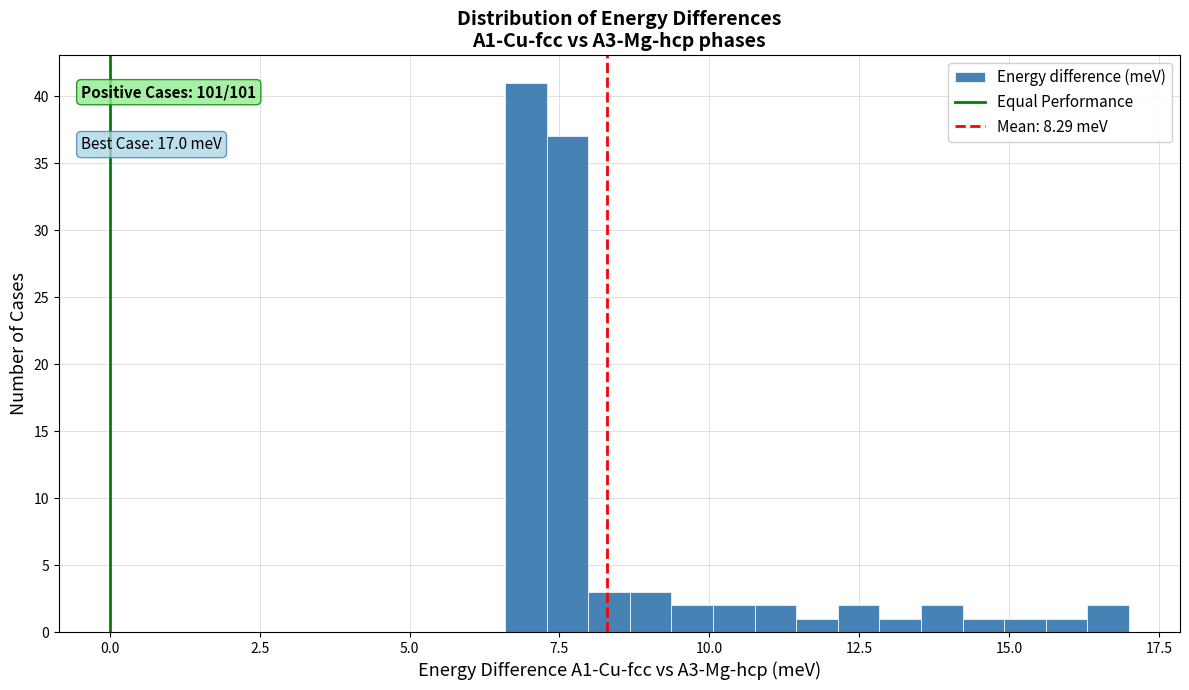

Around what value on the x-axis is the tallest bar? Give the approximate position of its centre, as read against the axis.

7.0